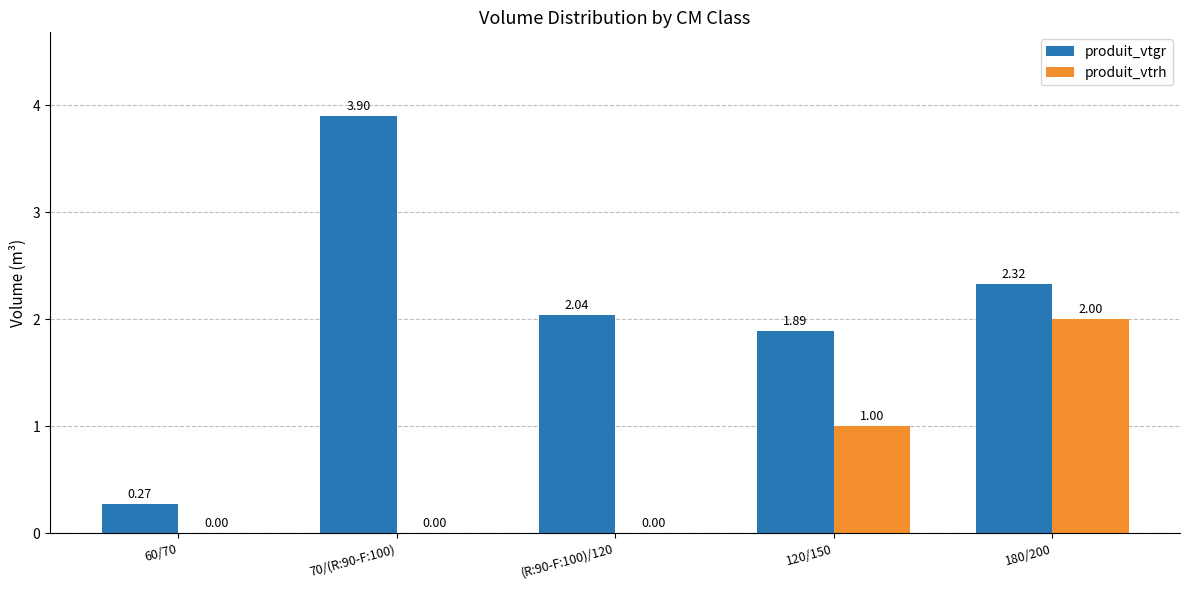

What is the sum of the produit_vtgr values at 180/200 and 70/(R:90-F:100)?

6.2